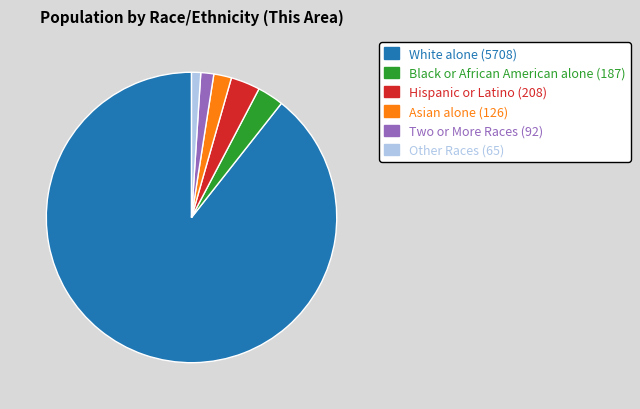

Which category has the biggest portion of the pie?

White alone